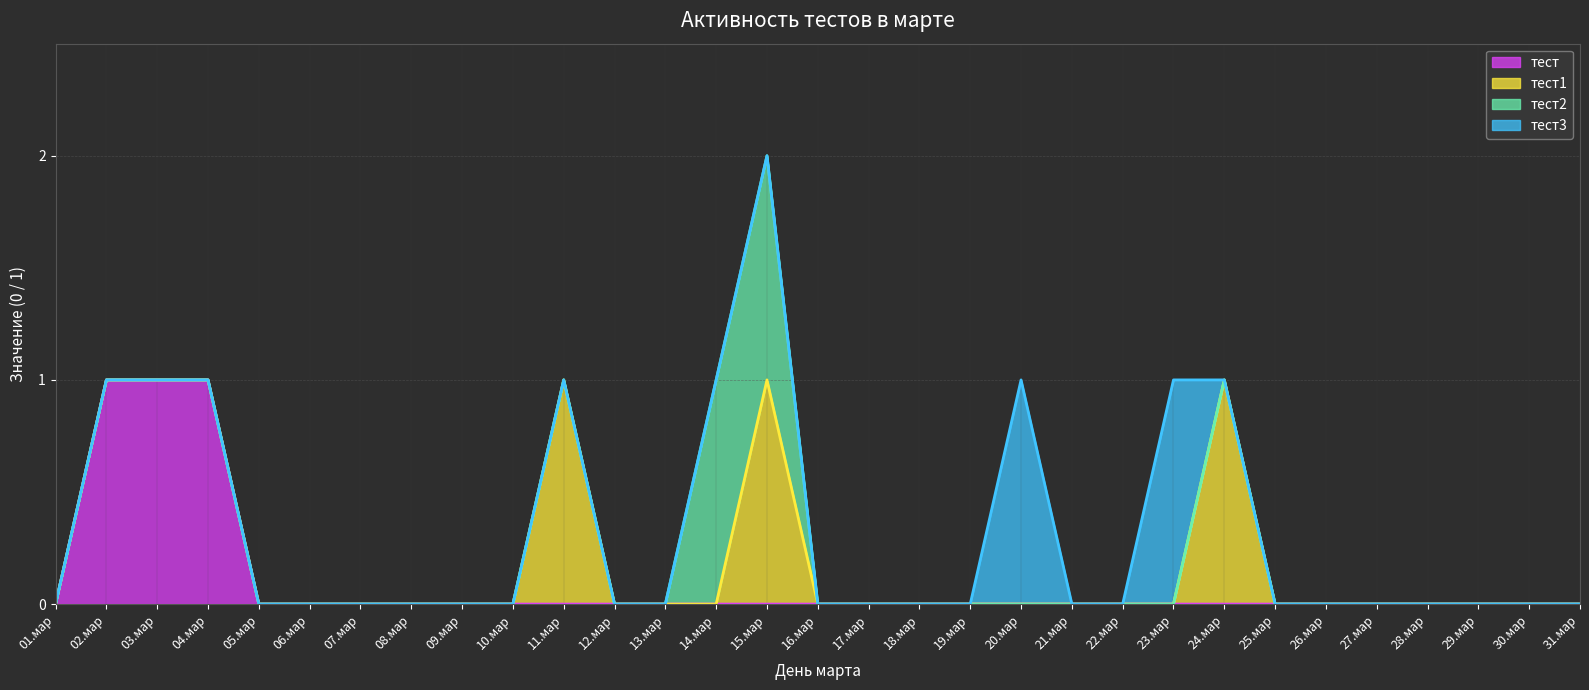

The тест2 series shows 0 at 06.мар. True or false?

False